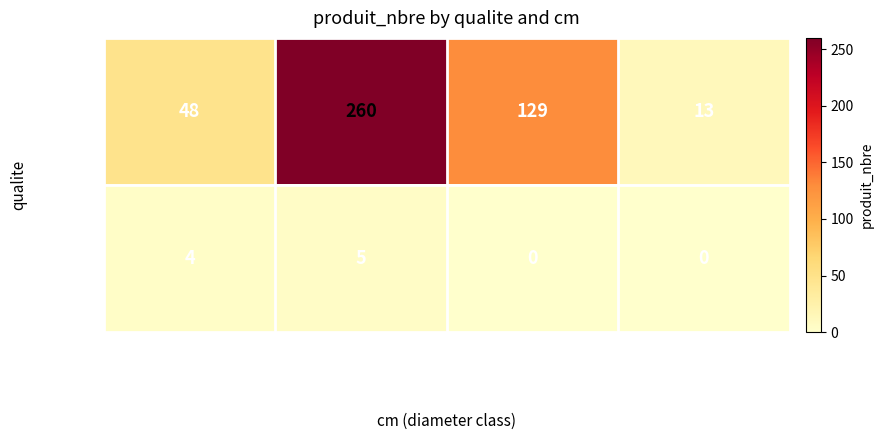

Where does the NORMAL series first go above 129?

(R:90-F:100)/120